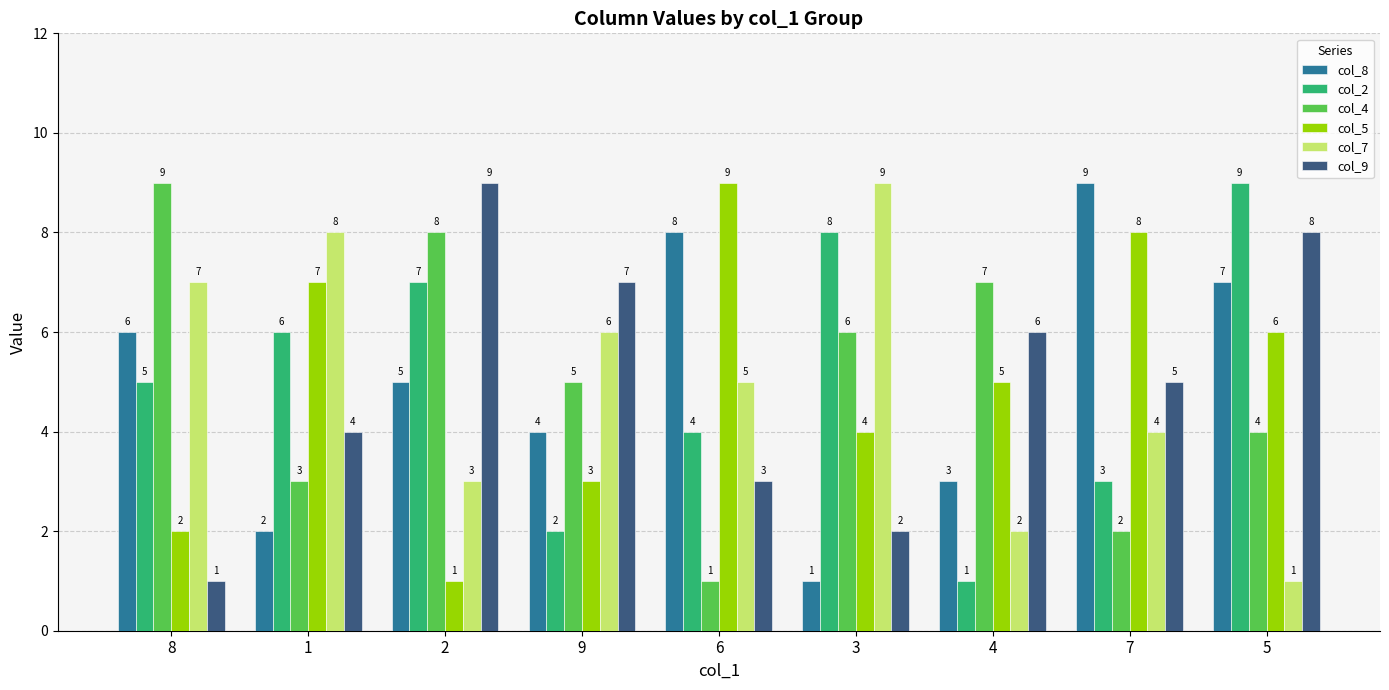

What is the maximum value shown in the chart?

9